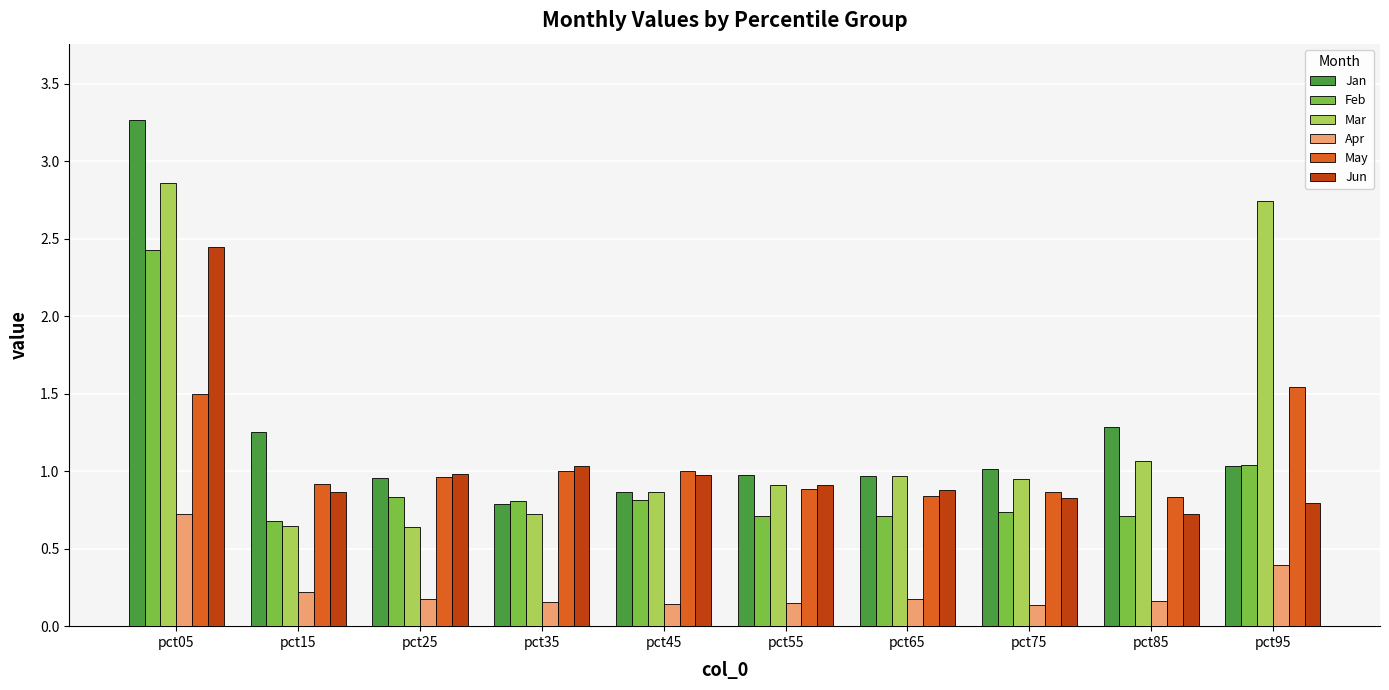

Is the value of Jun at pct05 greater than the value of Jan at pct35?

Yes